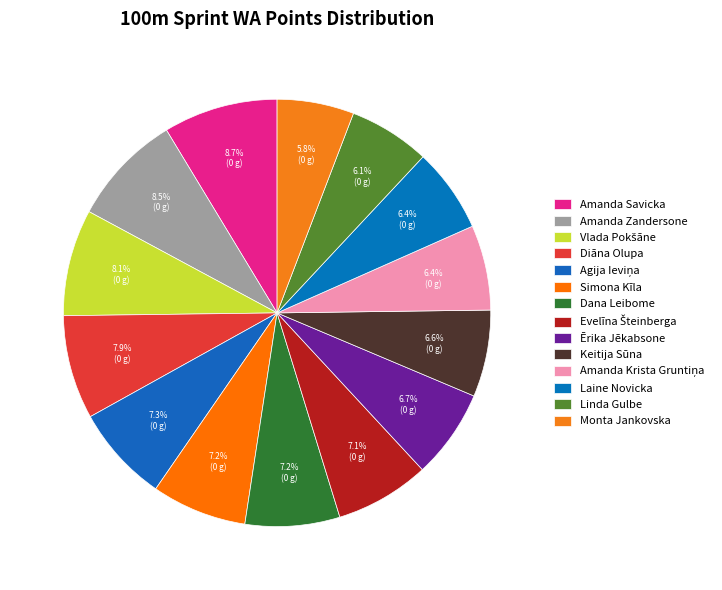

The Agija Ieviņa slice represents 7% of the pie. True or false?

True